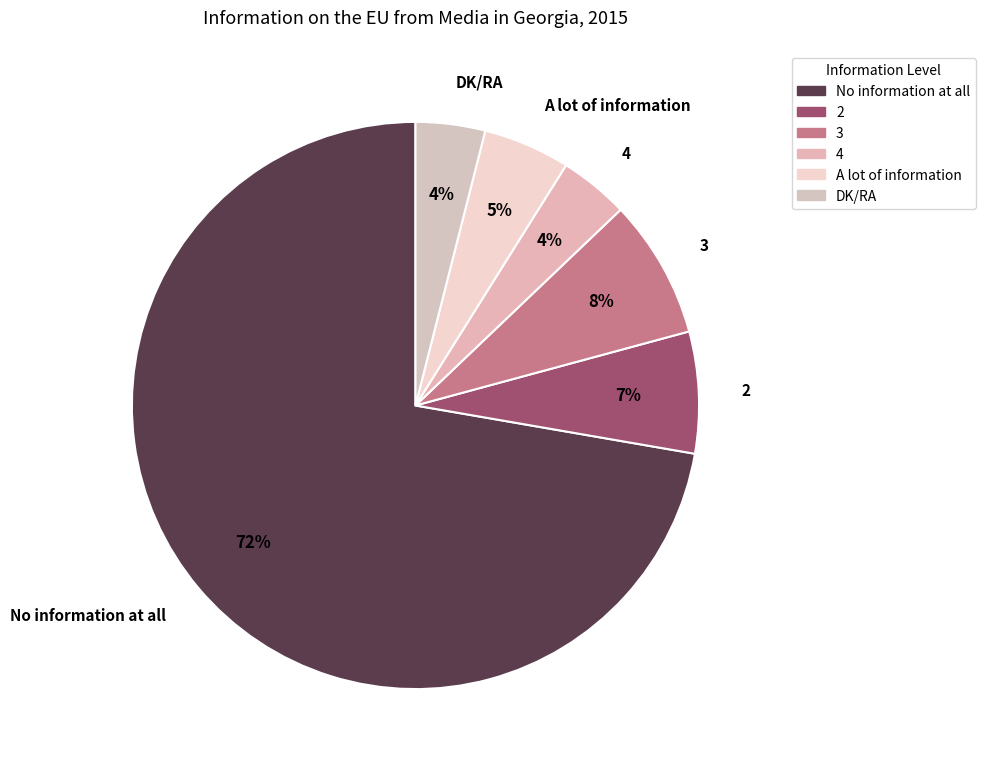

Which slice is the largest?

No information at all